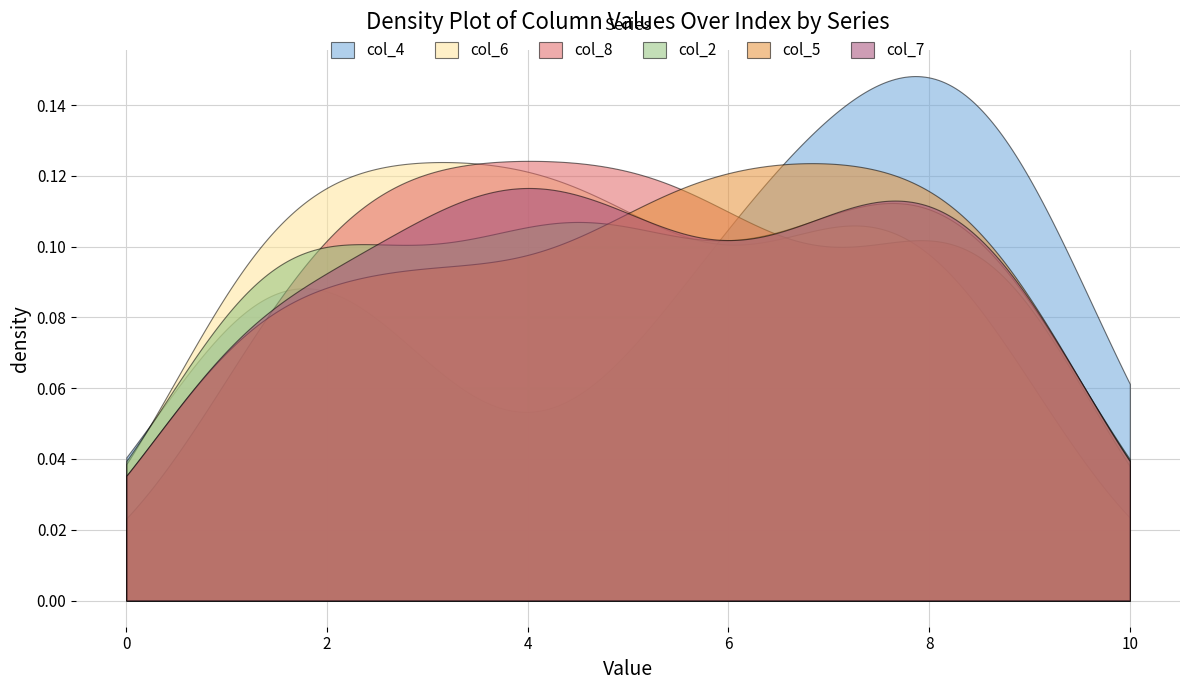

What are all the series names shown in the legend?

col_4, col_6, col_8, col_2, col_5, col_7